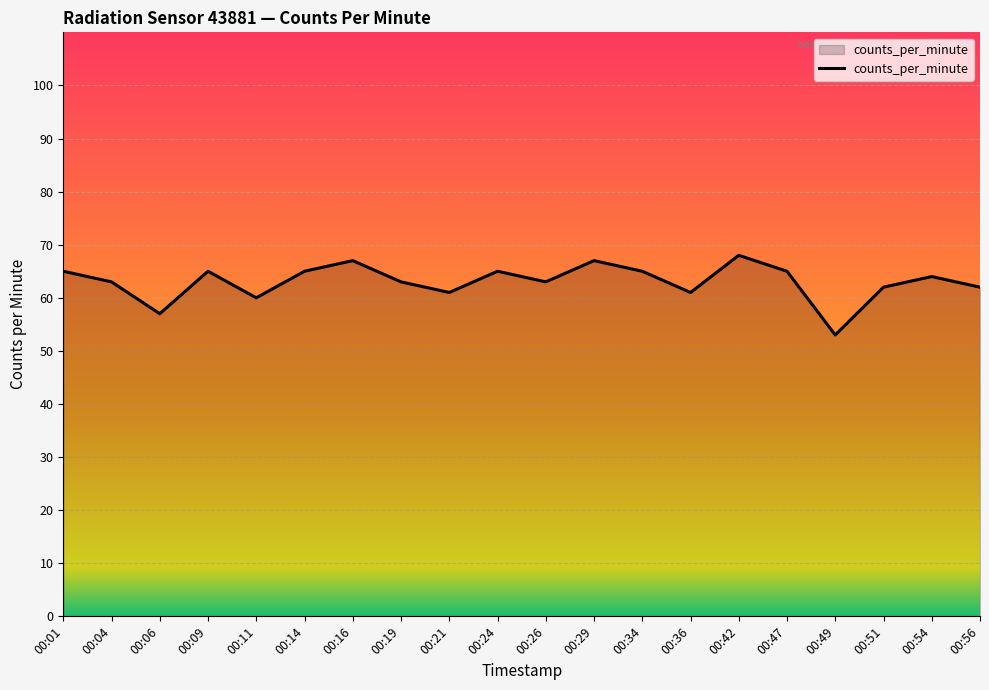

What is the greatest value displayed?

68